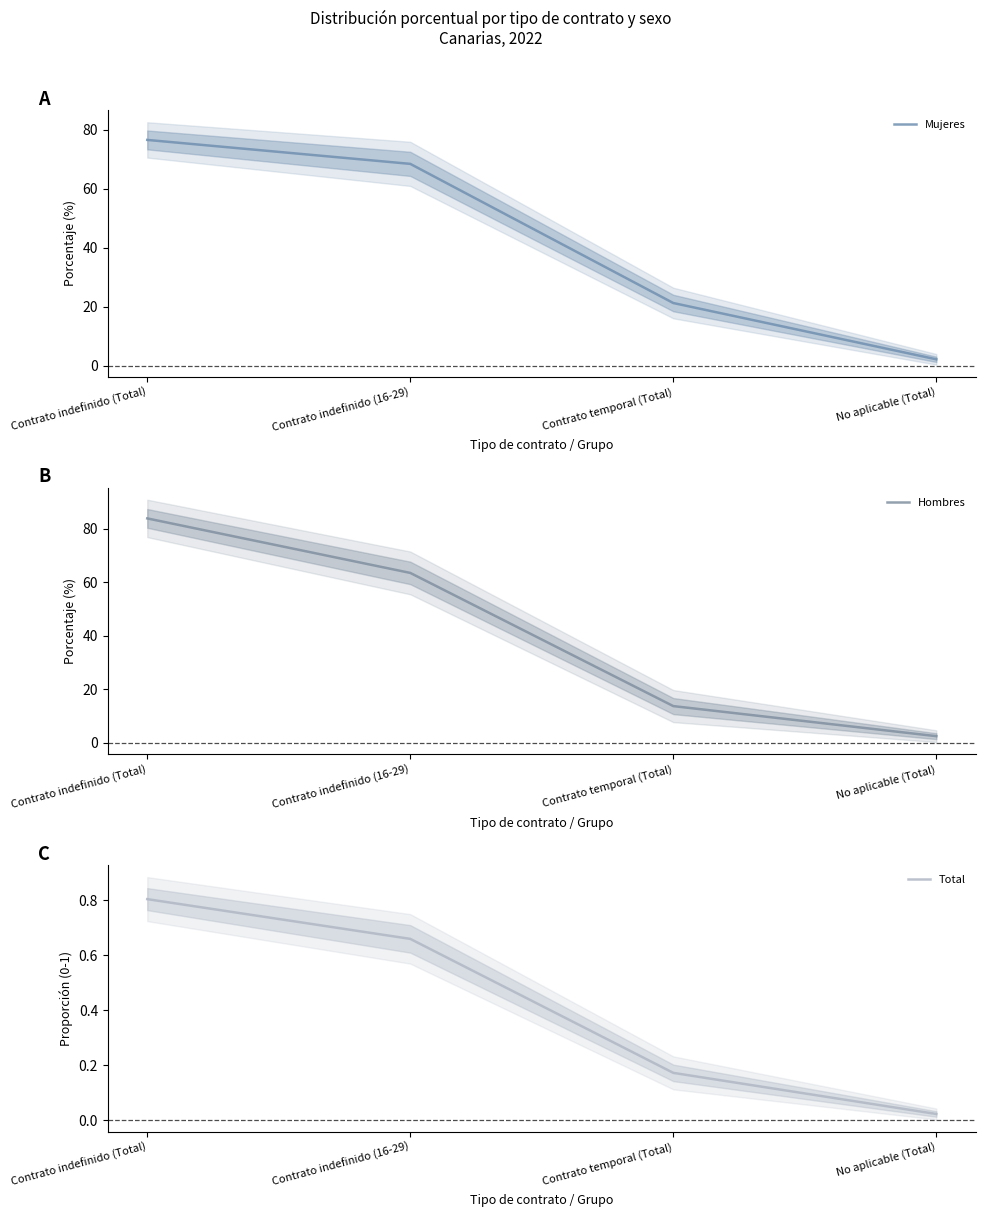

What is the label of the 3rd point from the left?

Contrato temporal (Total)